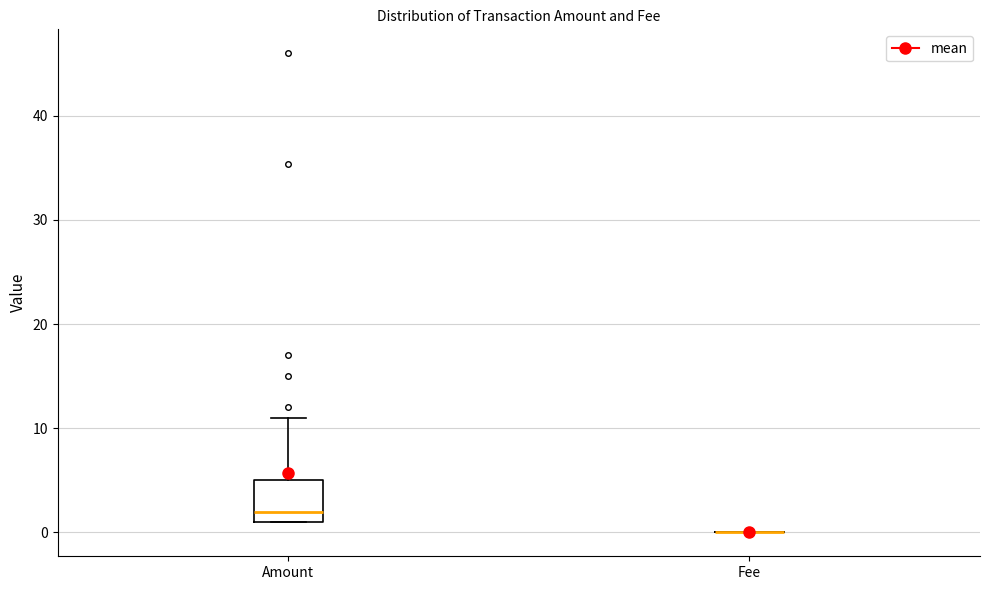

Which box is the tallest, from its lower edge to its upper edge?

Amount